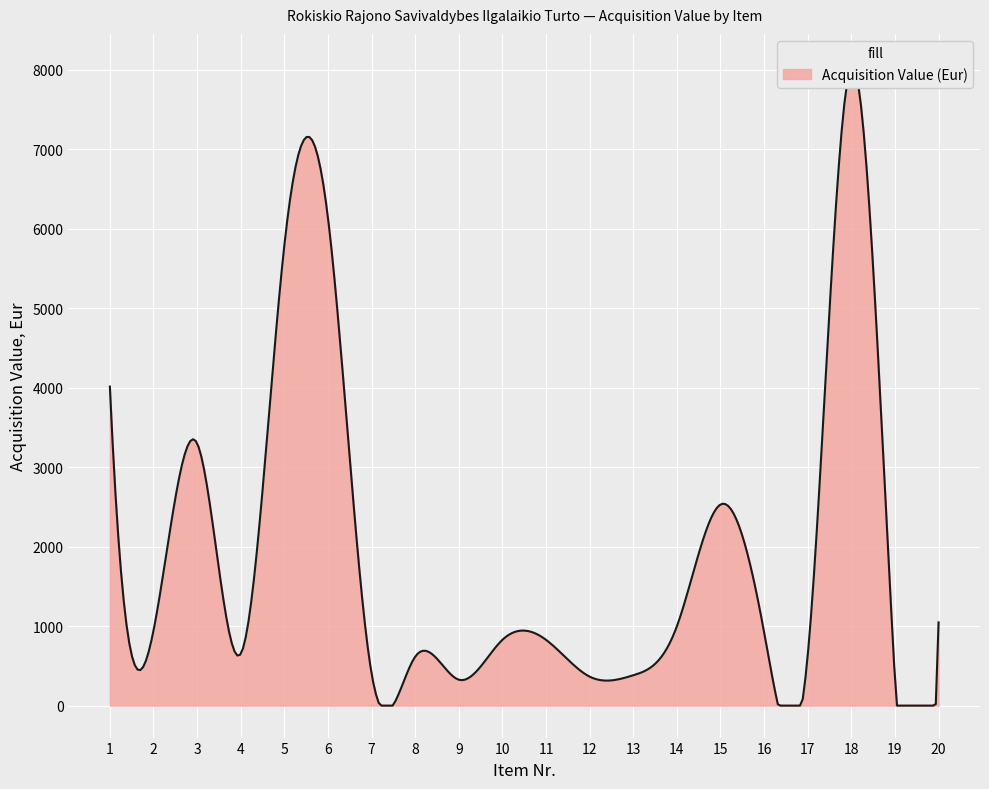

How many interior local peaks (higher than both neighbors) does the data have?

5